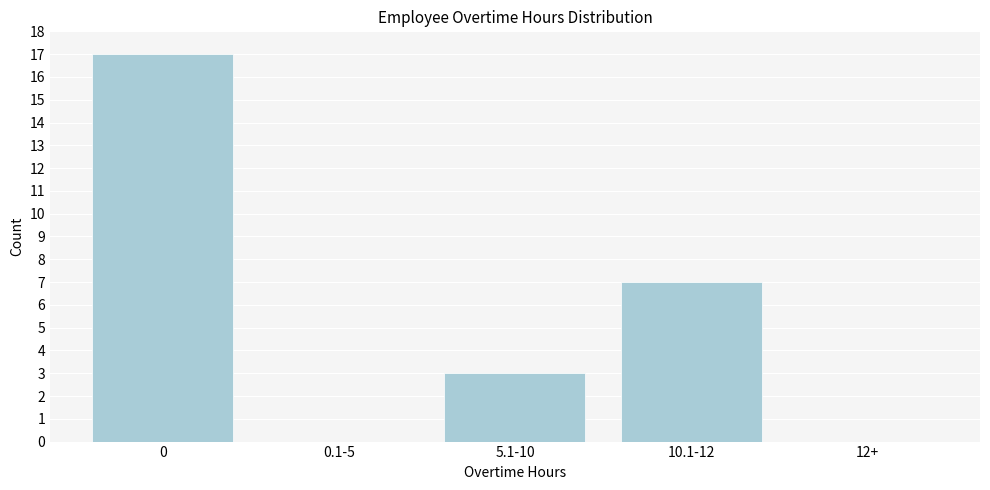

Reading left to right, transcribe all the data shown in this chart.

0=17	0.1-5=0	5.1-10=3	10.1-12=7	12+=0